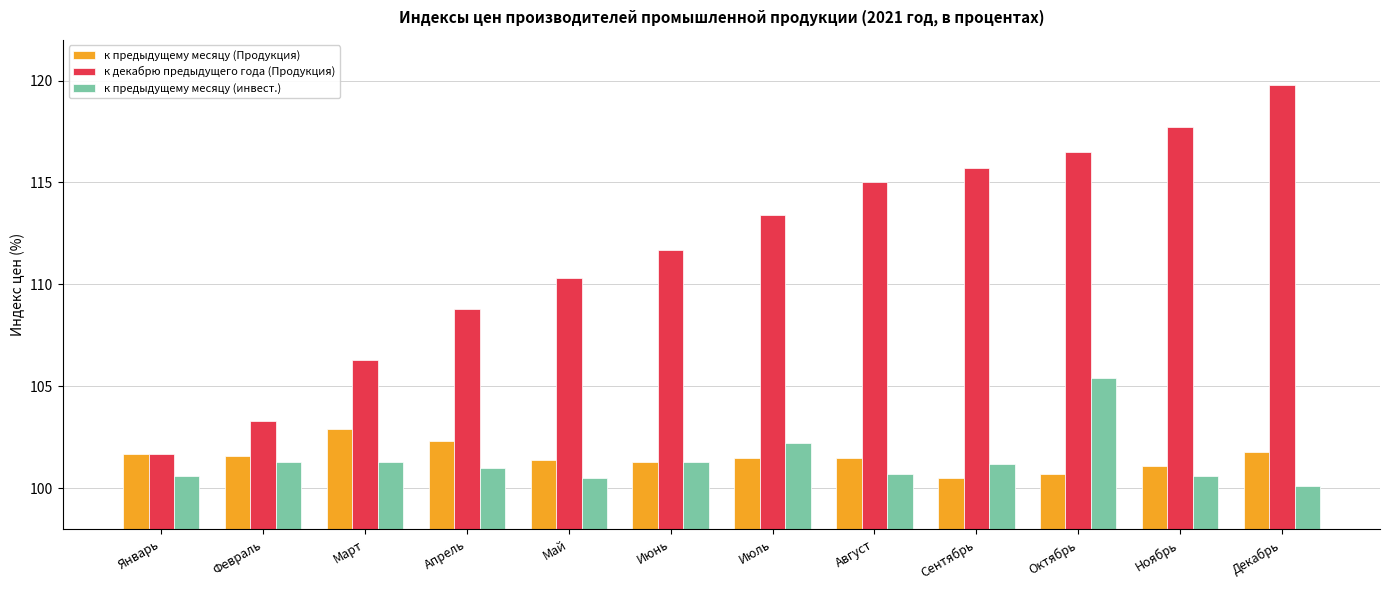

What are all the series names shown in the legend?

к предыдущему месяцу (Продукция), к декабрю предыдущего года (Продукция), к предыдущему месяцу (инвест.)